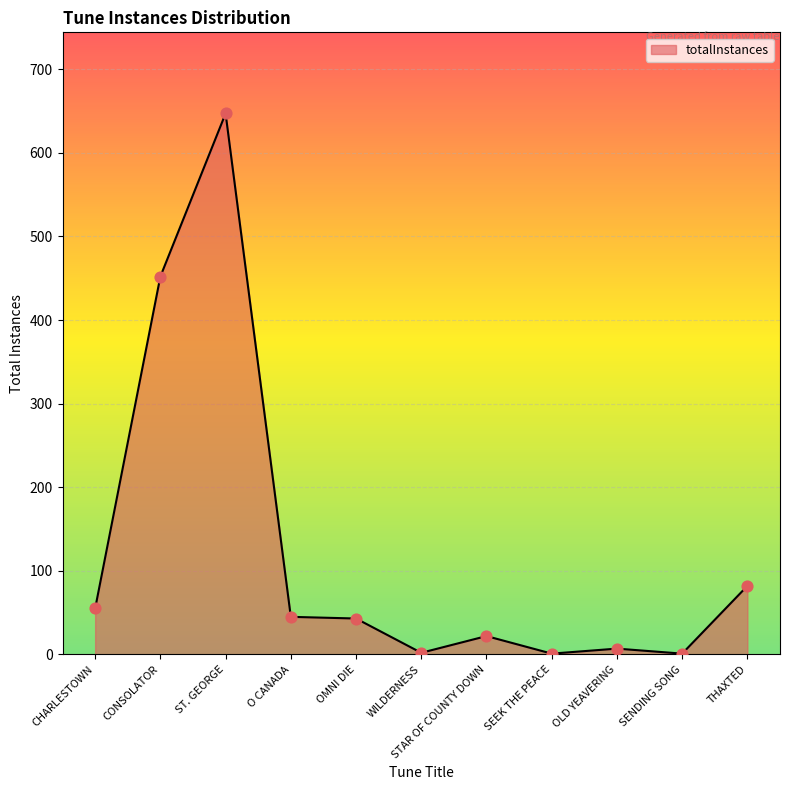

Which has a higher value, CHARLESTOWN or ST. GEORGE?

ST. GEORGE